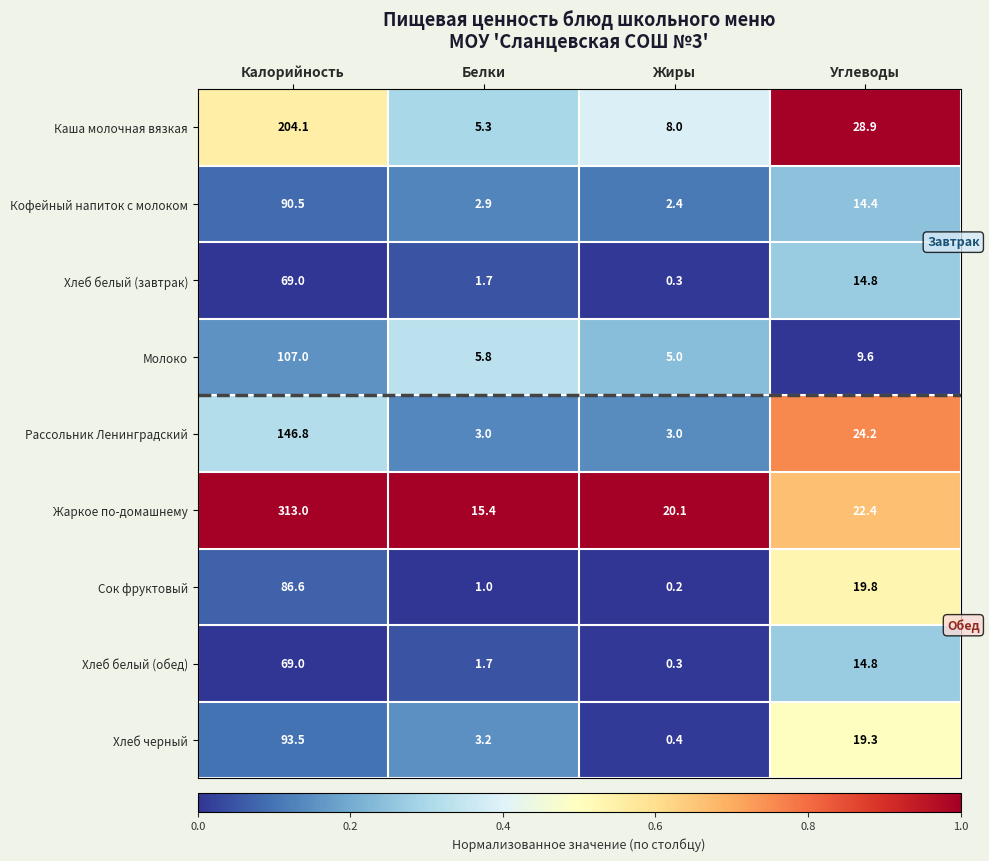

Rank the categories by Жаркое по-домашнему value from lowest to highest.

Белки, Жиры, Углеводы, Калорийность